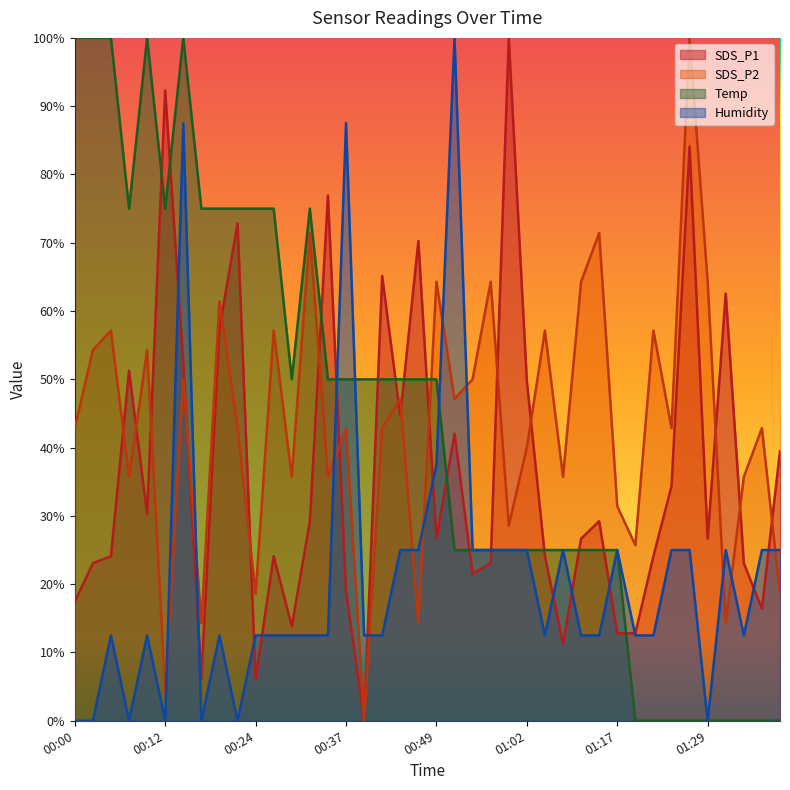

What is the sum of the Temp values at 00:12 and 00:39?

1.2